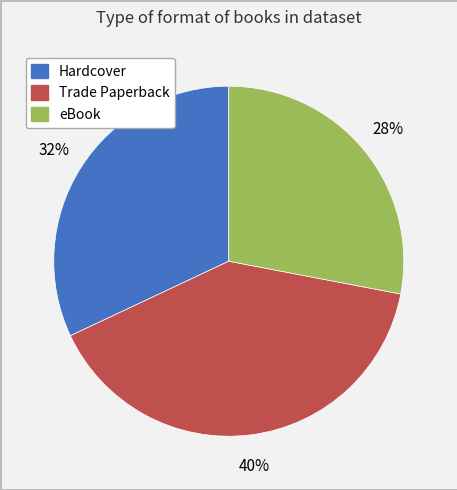

To the nearest percent, what is the combined percentage of Trade Paperback and Hardcover?

72%